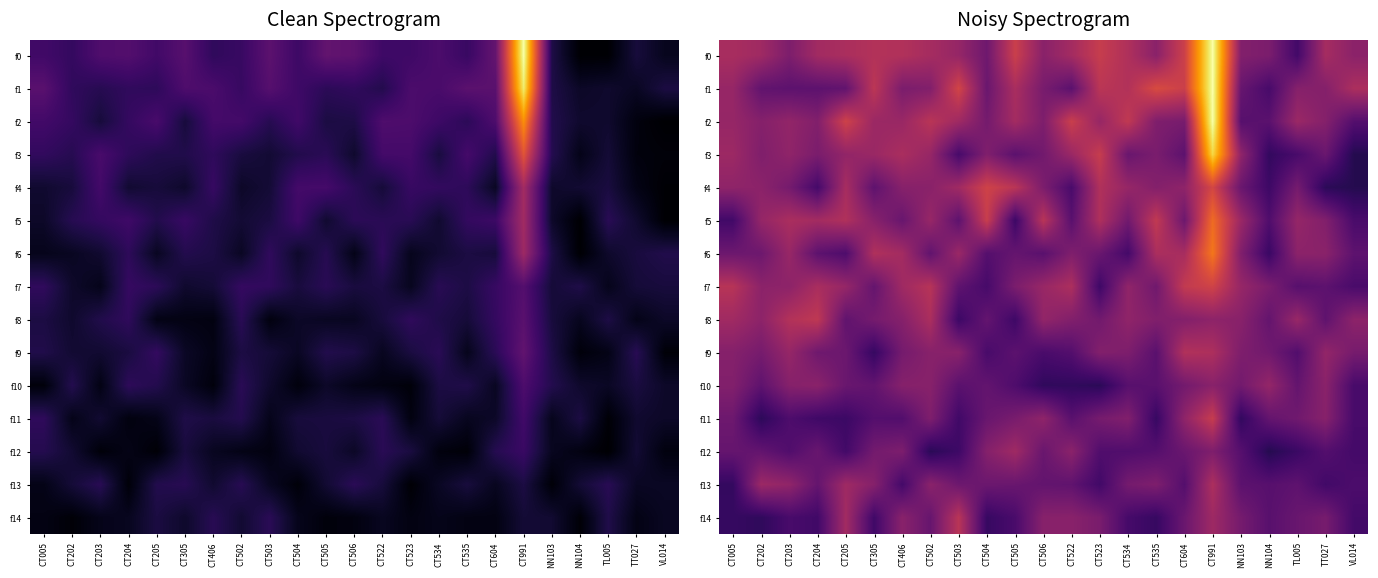

Between CT502 and CT204, which is larger?

CT502